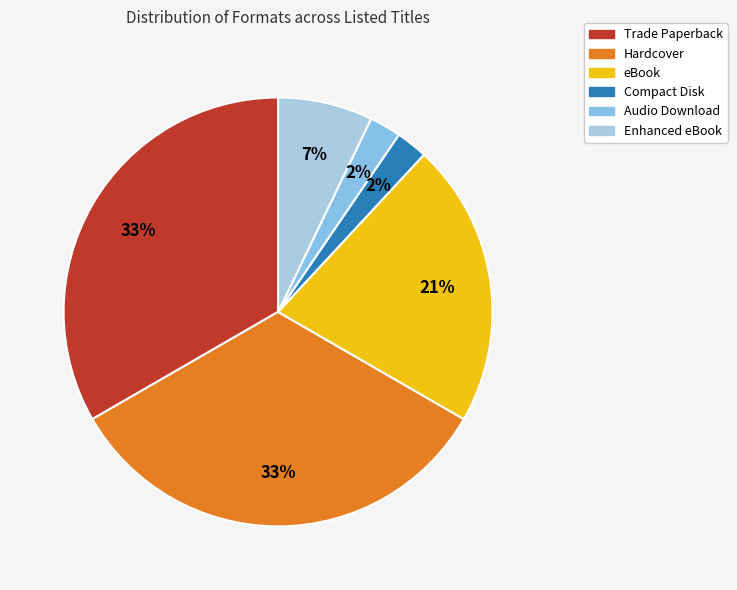

How many slices are in this pie chart?

6